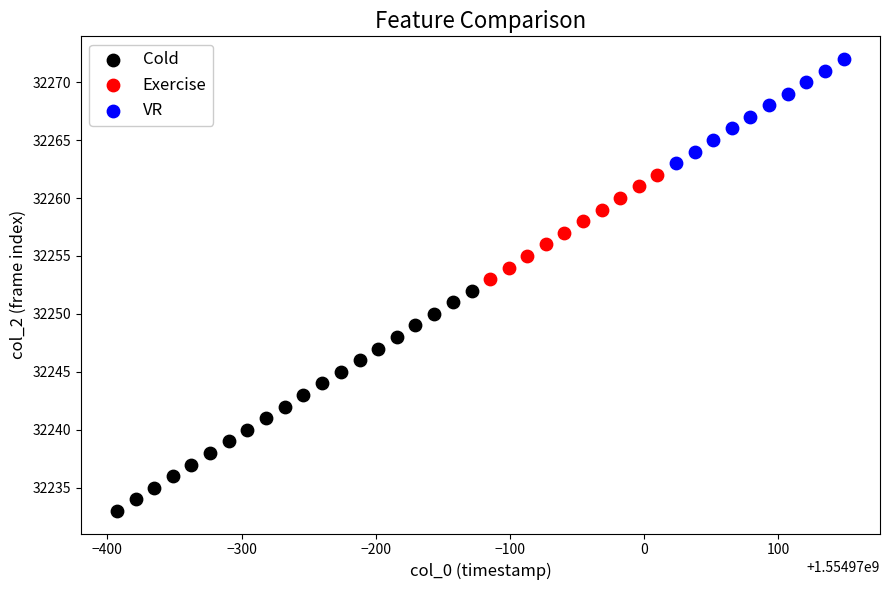

Which series reaches the maximum Y coordinate?

VR